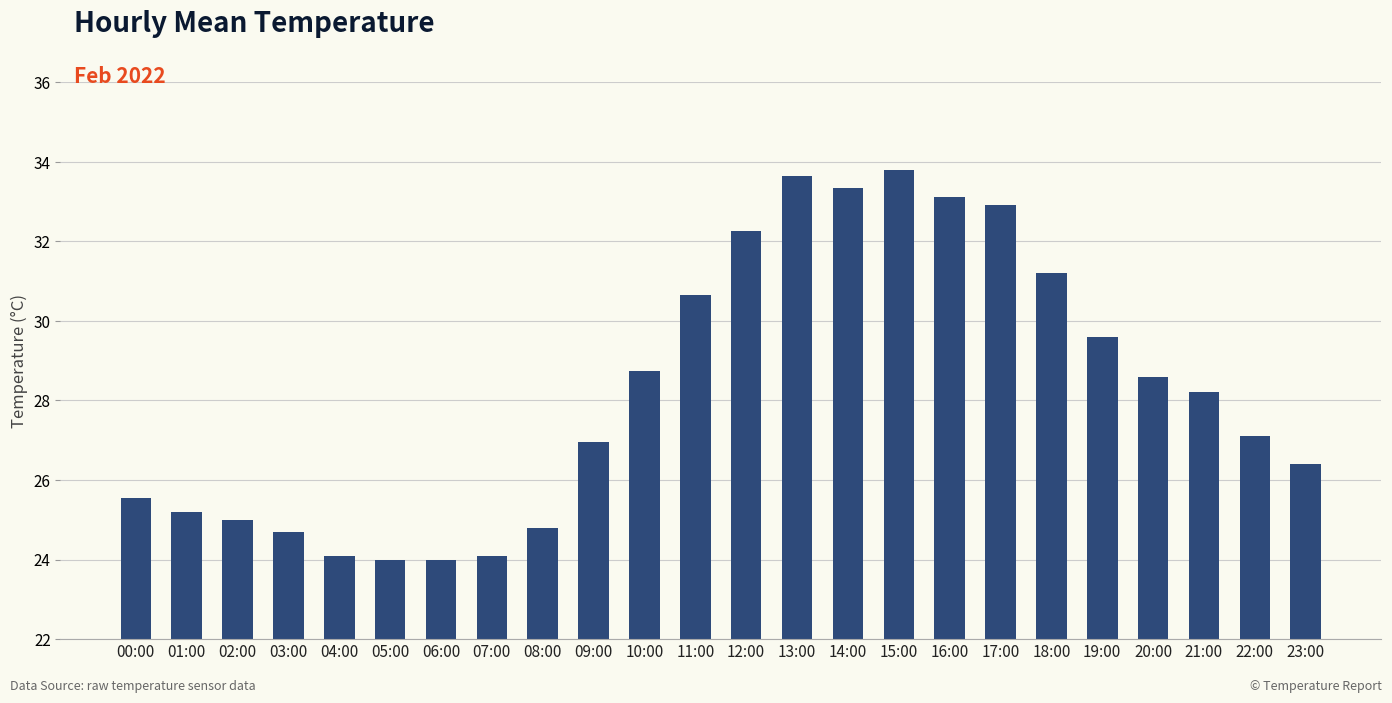

True or false: the data shows 28.6 at 20:00.

True